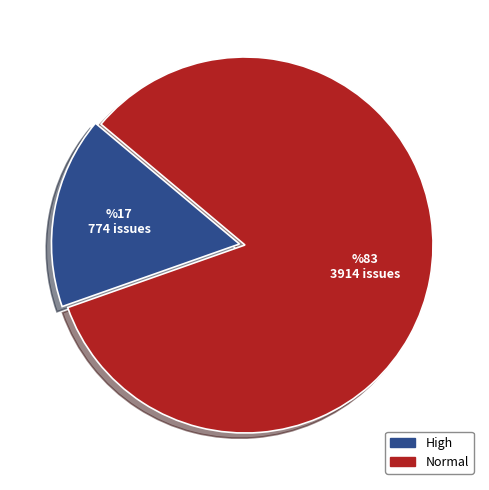

Is High the majority of the pie?

No